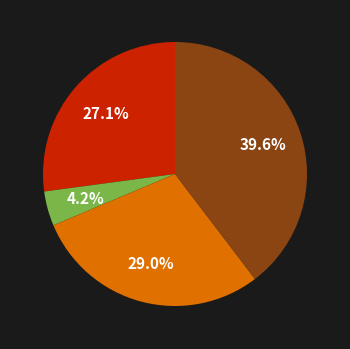

Count the number of slices in the pie.

4